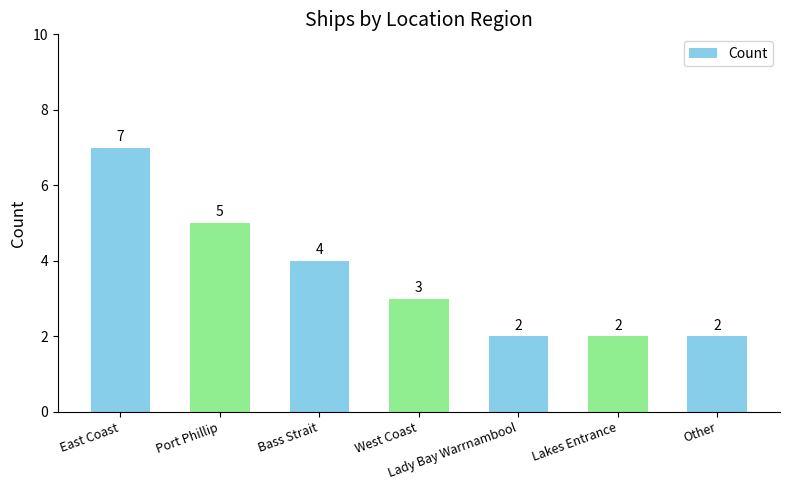

What is the label of the 2nd bar from the right?

Lakes Entrance